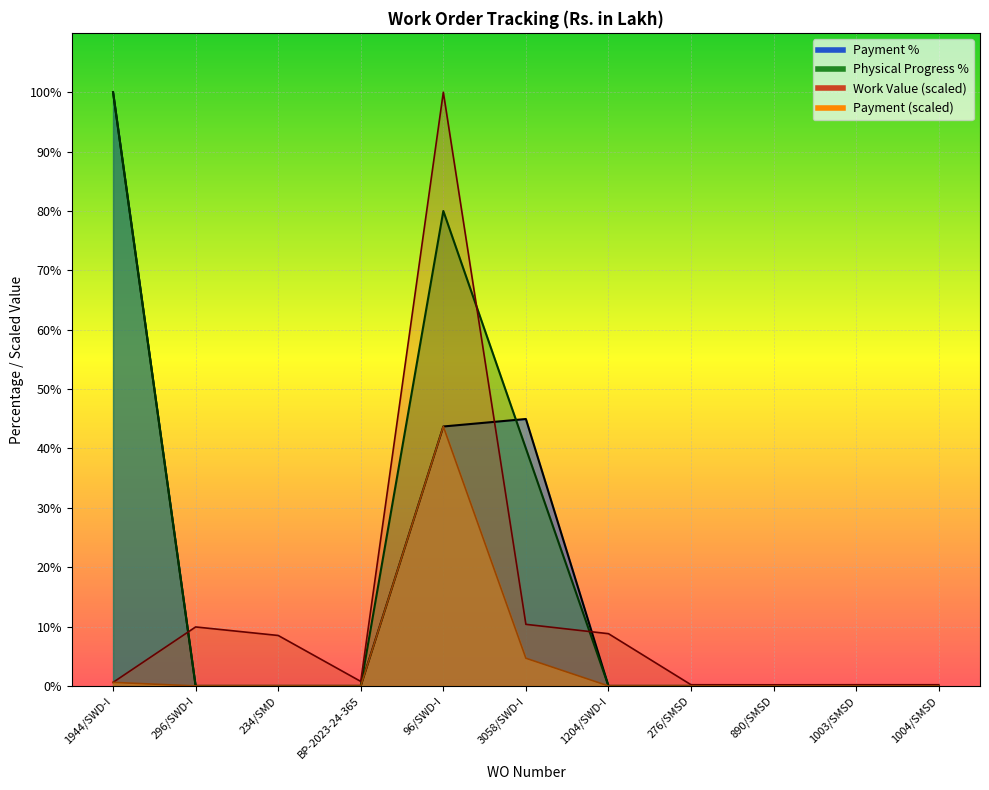

Which category has the lowest value across all series?

296/SWD-I